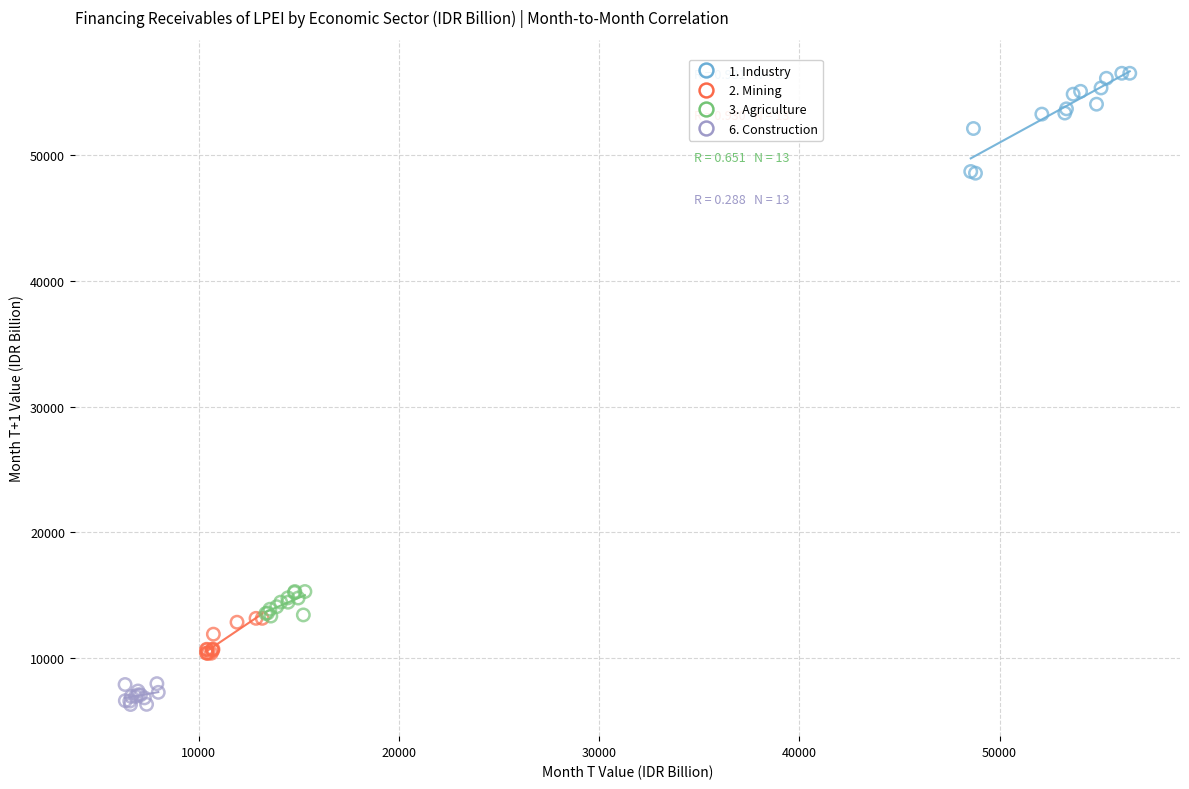

Which series reaches the maximum Y coordinate?

1. Industry